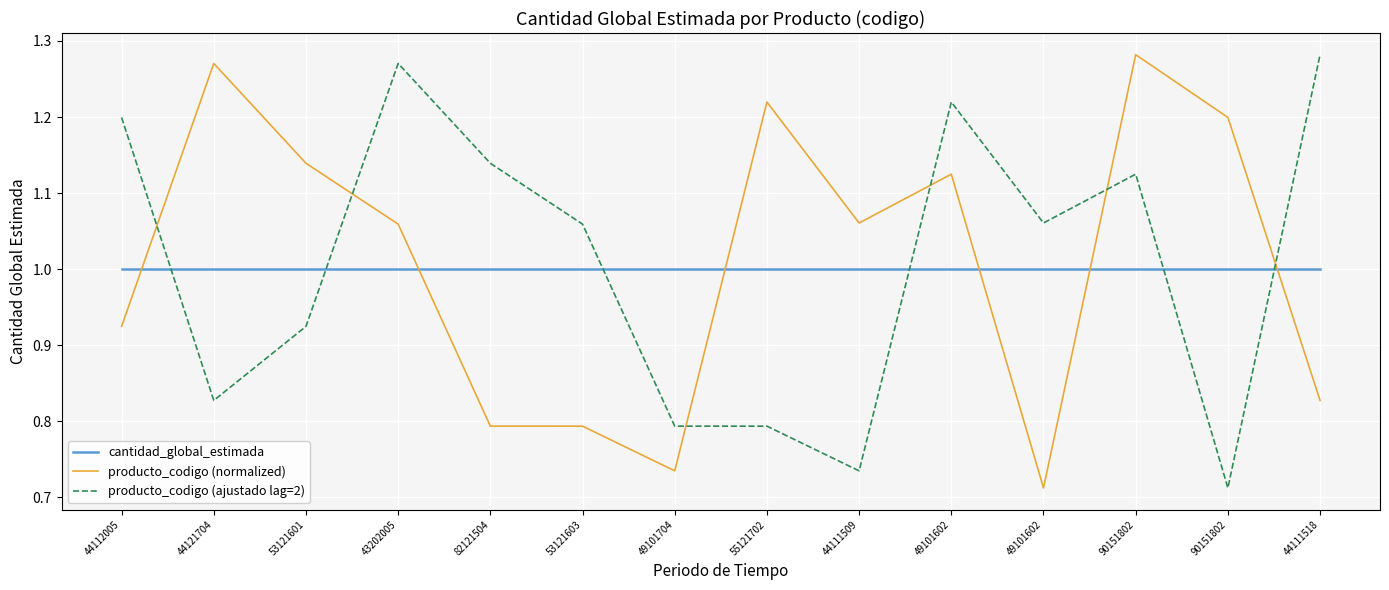

Does the chart display data point markers on the line(s)?

No